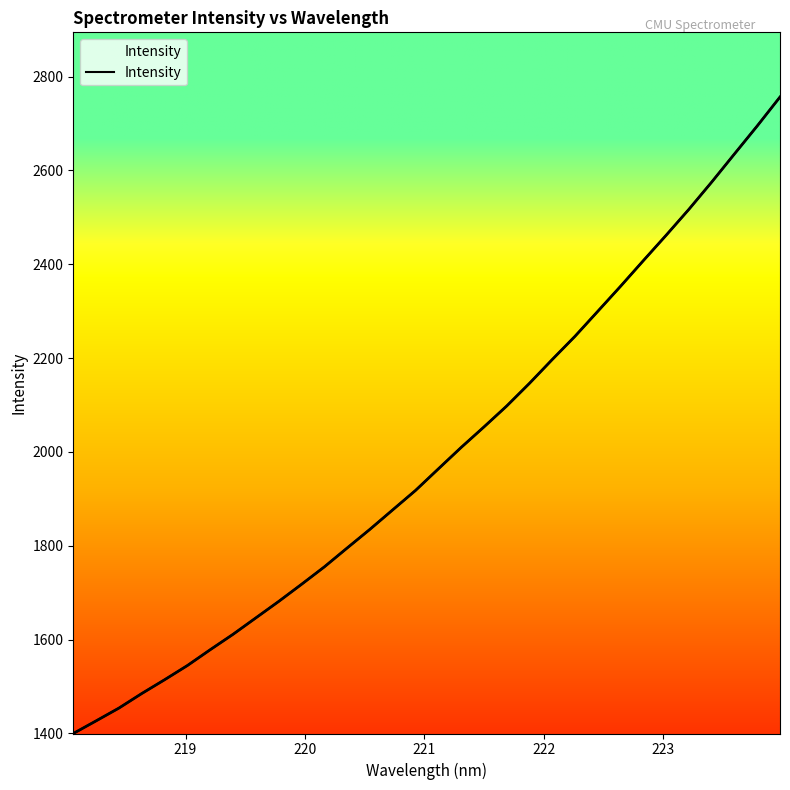

What is the sum of all values?

63655.3